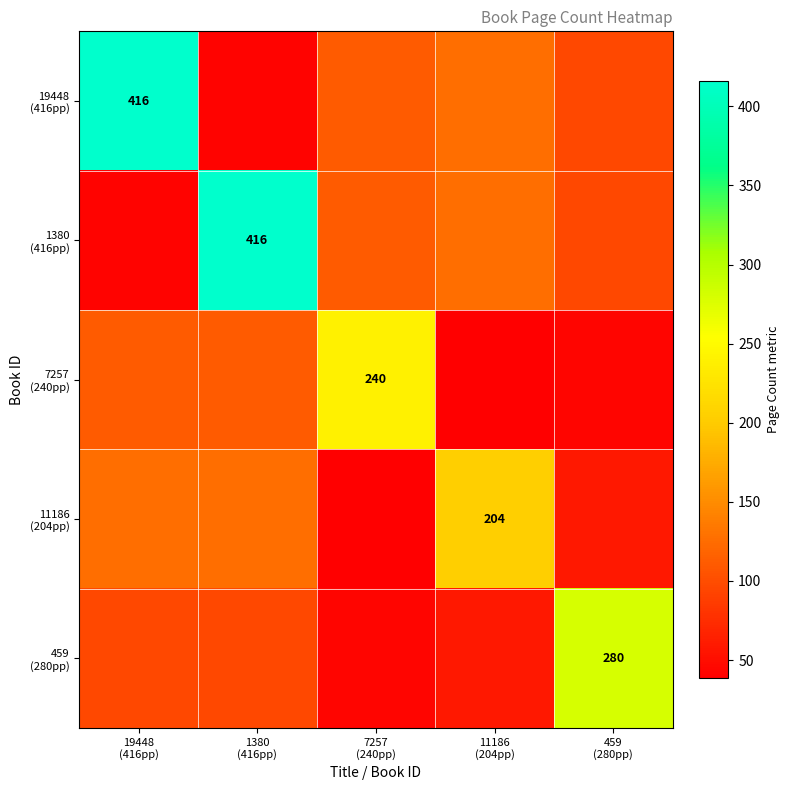

What is the spread (max minus min) of values at 7257
(240pp)?

201.6